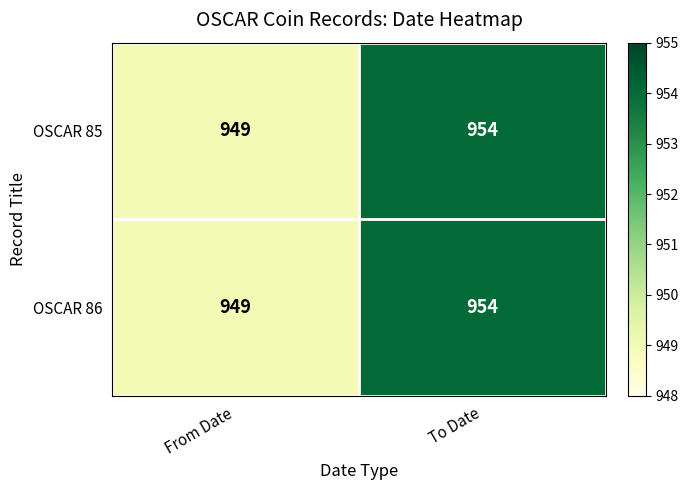

What is the sum of all OSCAR 85 values?

1903